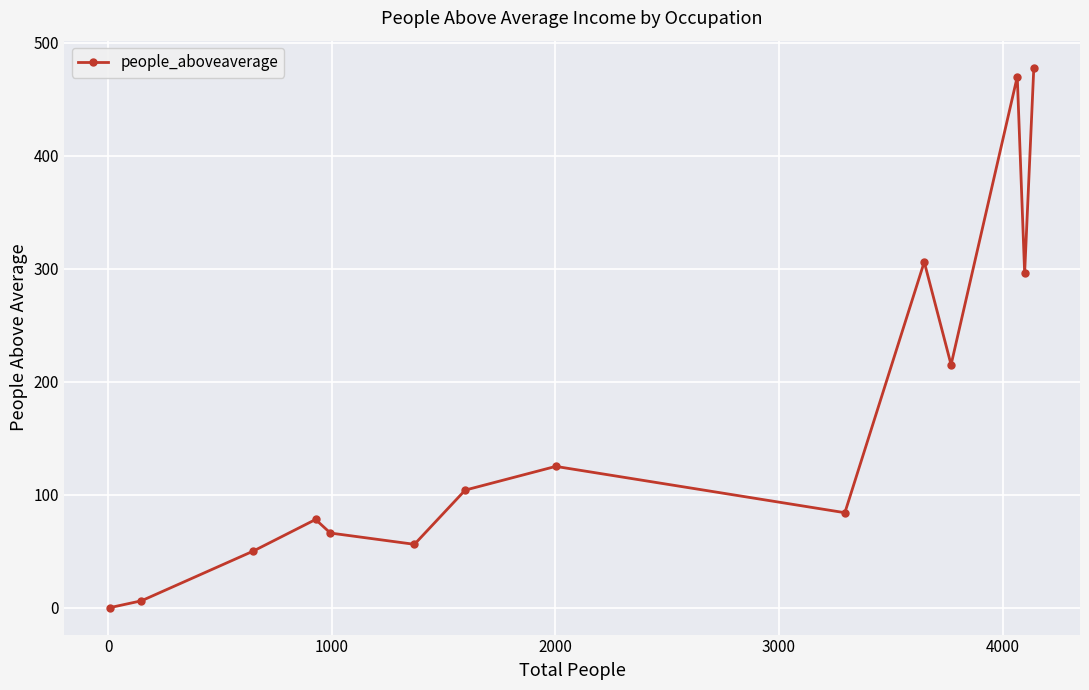

Reading left to right, transcribe all the data shown in this chart.

0	6	50	78	66	56	104	125	84	306	215	470	296	478